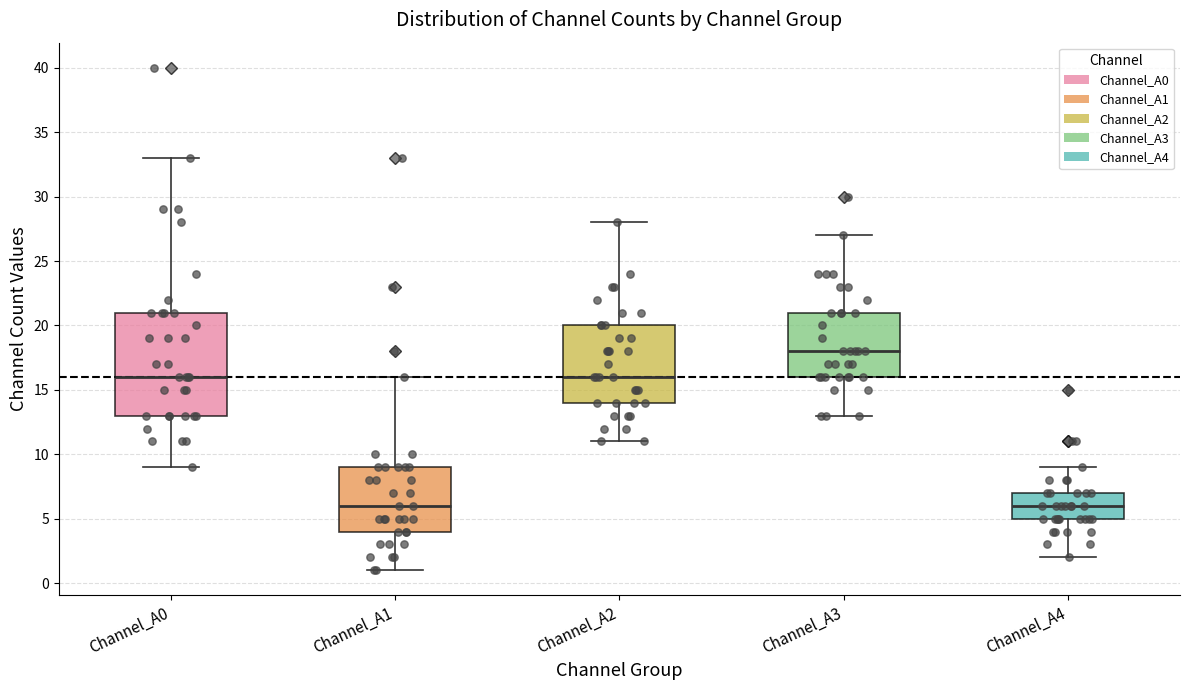

Reading left to right, read every box against the y-axis: the position of its median line, the range the box covers, and the ends of its whiskers. The values are not printed on the chart, so give them approximately, as read against the axis.

Channel_A0: median 16, box 13 to 21, whiskers 9 to 33
Channel_A1: median 6, box 4 to 9, whiskers 1 to 16
Channel_A2: median 16, box 14 to 20, whiskers 11 to 28
Channel_A3: median 18, box 16 to 21, whiskers 13 to 27
Channel_A4: median 6, box 5 to 7, whiskers 2 to 9